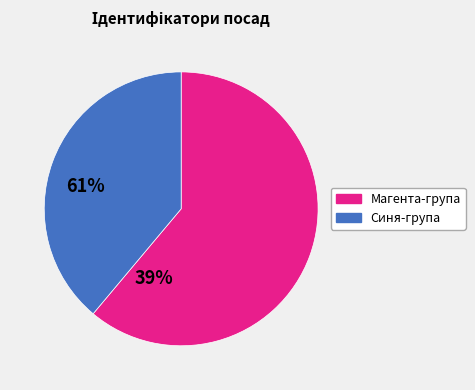

What is the smallest slice in the pie chart?

Синя-група